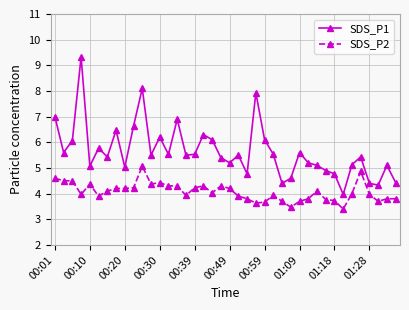

What is the value of the SDS_P1 point at the 6th from the left?

5.8